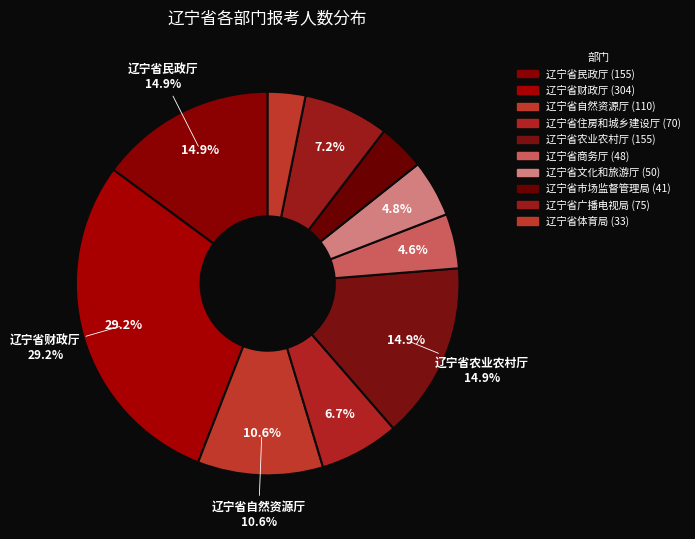

Count the number of slices in the pie.

10